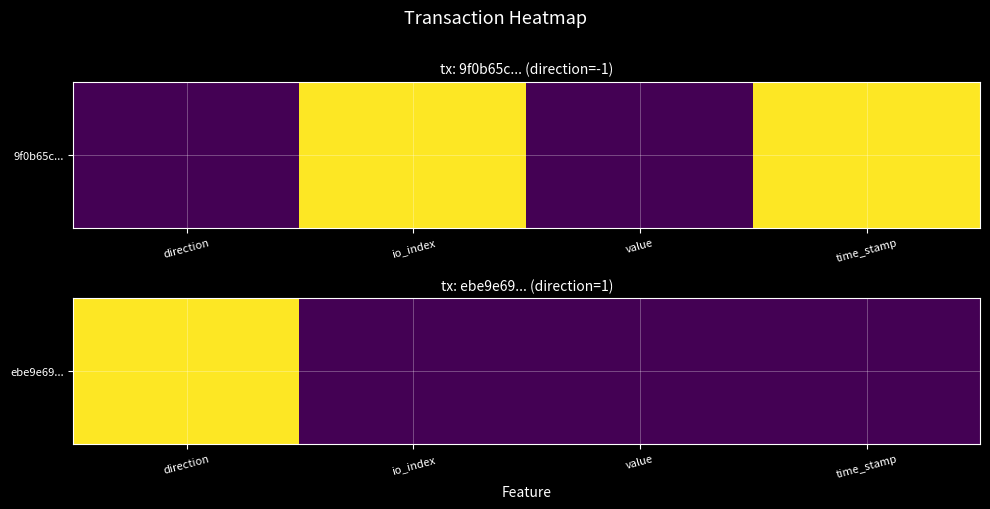

The chart shows a value of 1 at direction. True or false?

False